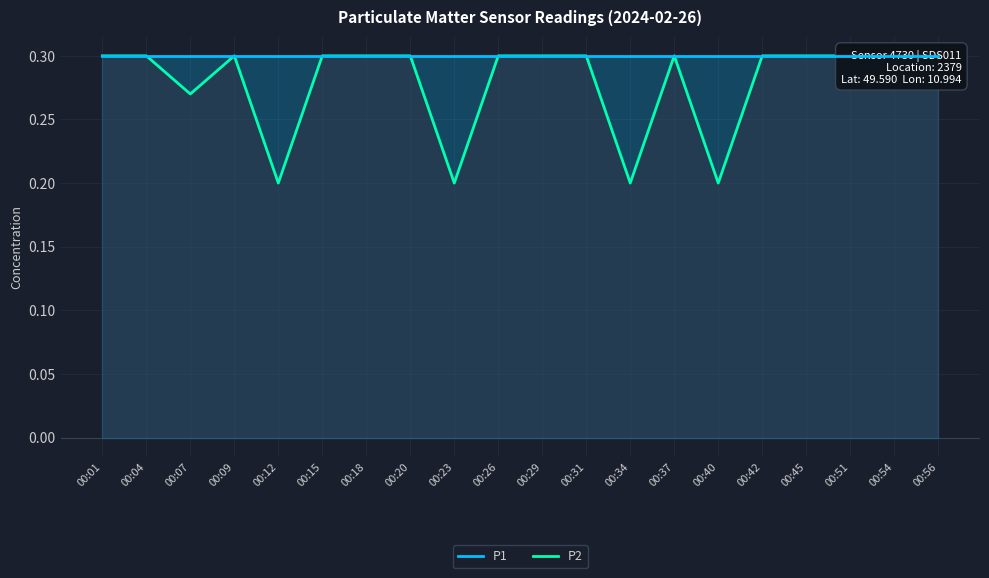

Rank the series at 00:09 from highest to lowest value.

P1, P2